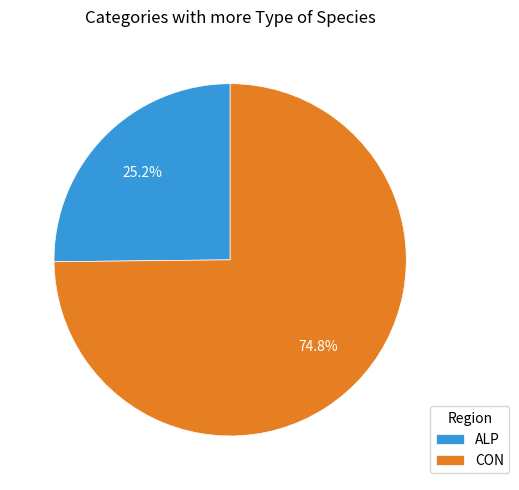

What is the ratio of the value at CON to the value at ALP?

3.0